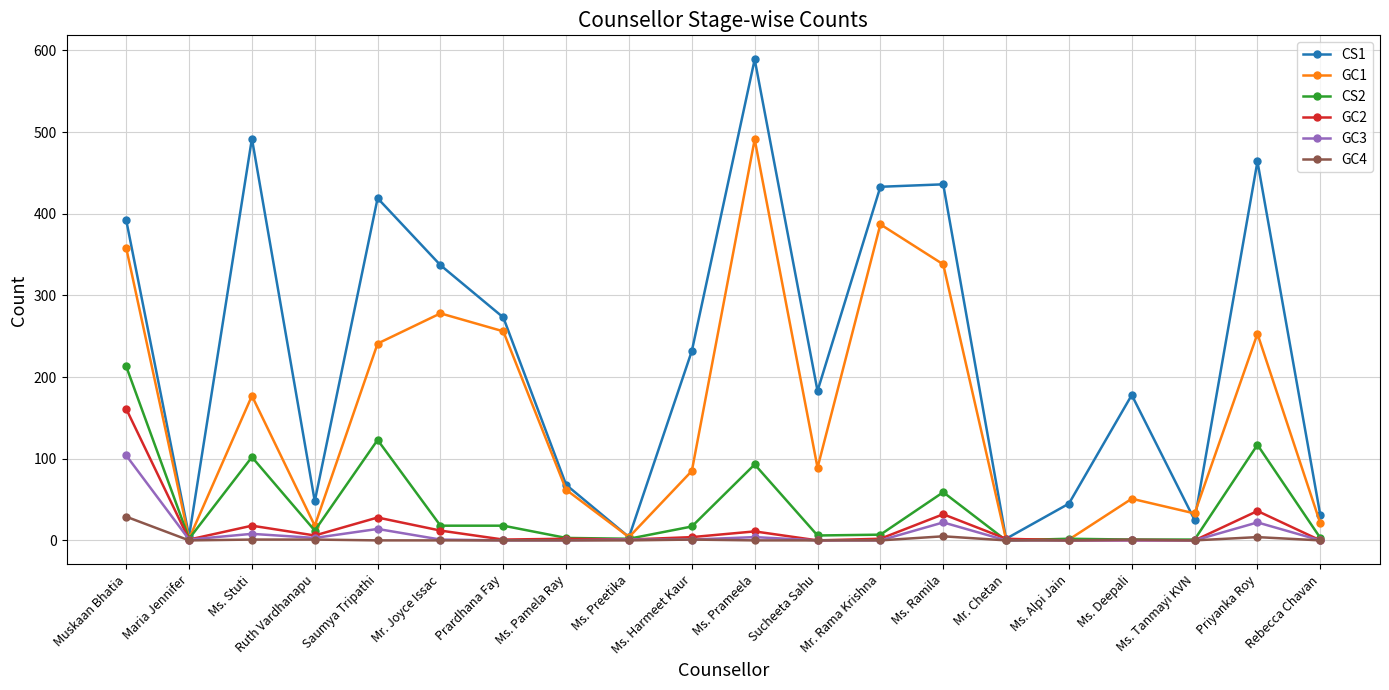

True or false: GC3 has a value of 0 at Ms. Tanmayi KVN.

True